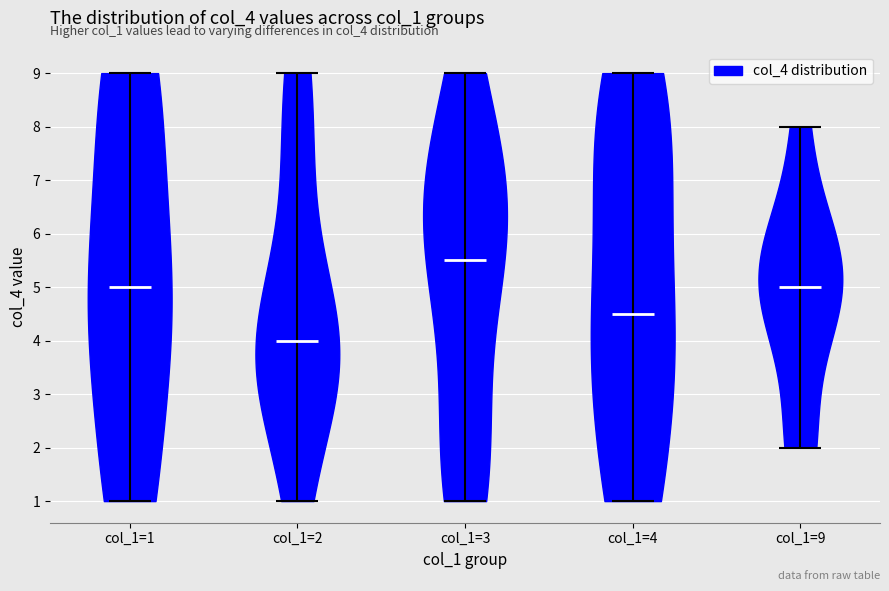

What is the lowest point the violin for col_1=9 reaches on the y-axis? The values are not printed on the chart, so give them approximately, as read against the axis.

2.0